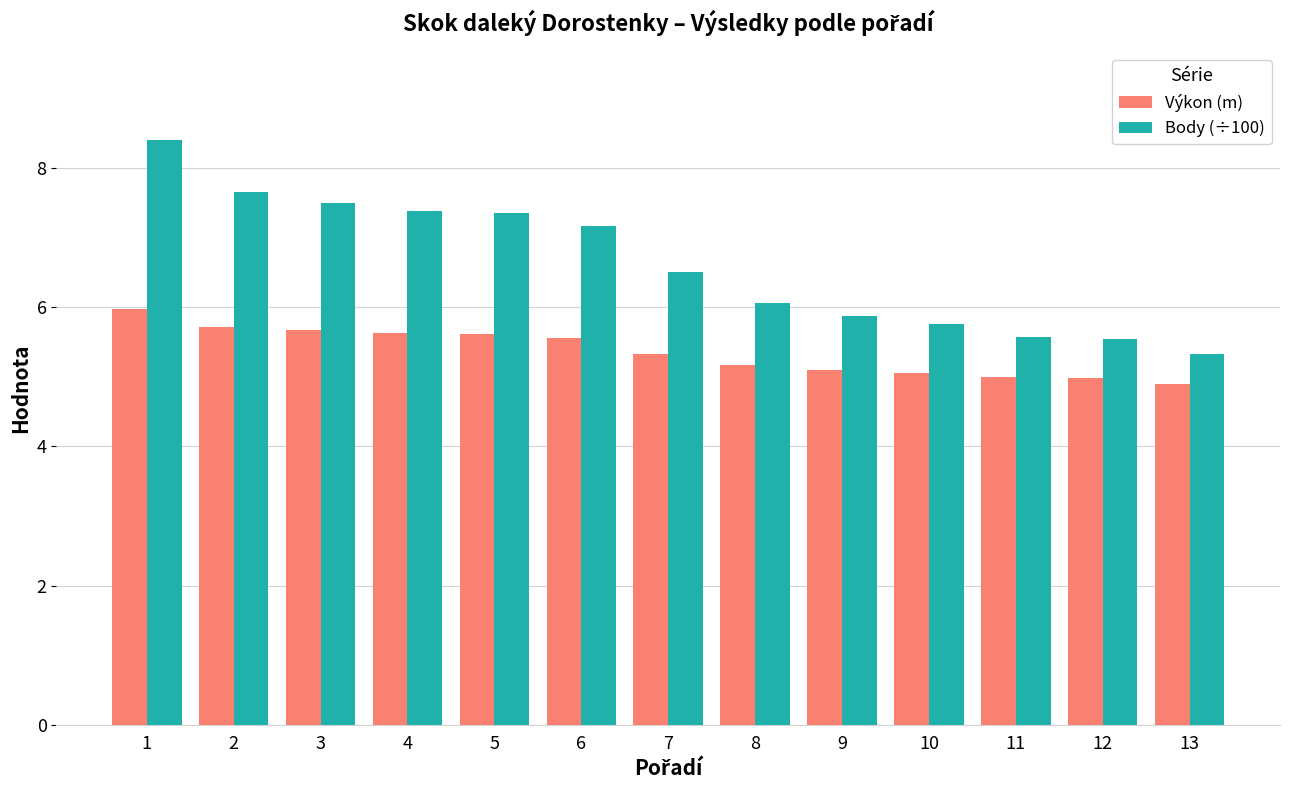

What is the difference between the second highest and second lowest values in the Výkon (m) series?

0.7